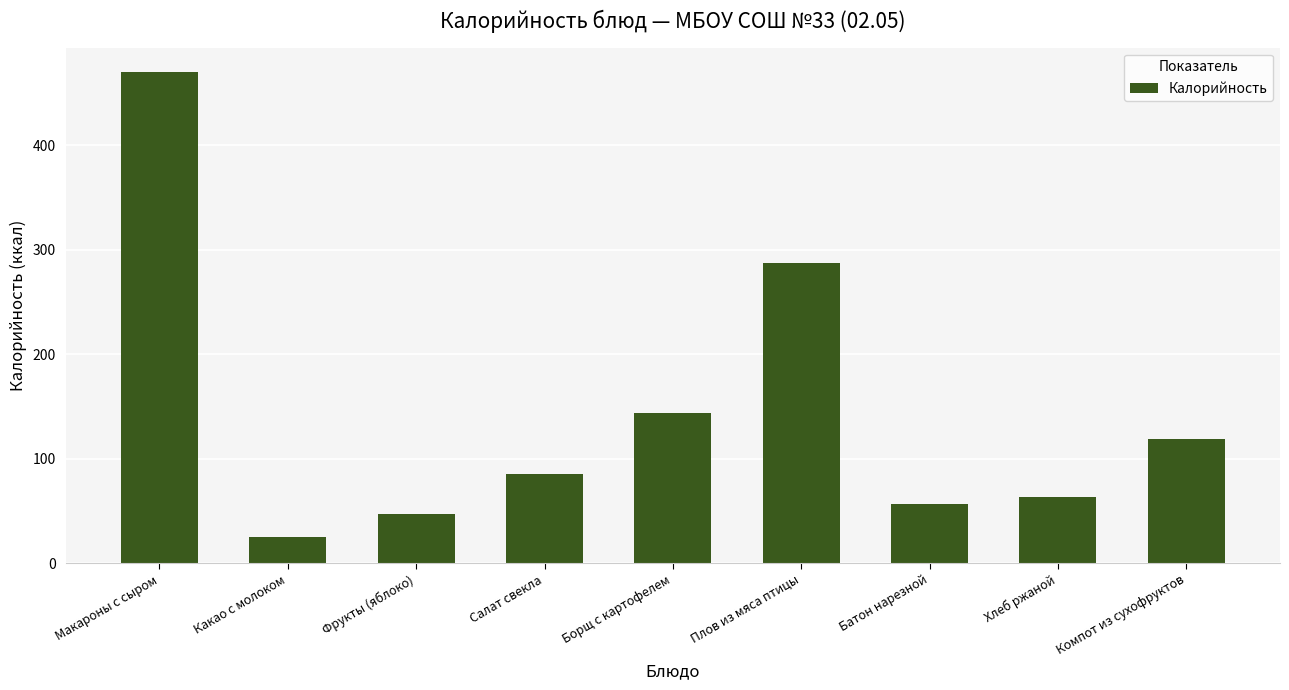

What is the approximate value at Компот из сухофруктов, to the nearest 5?

120